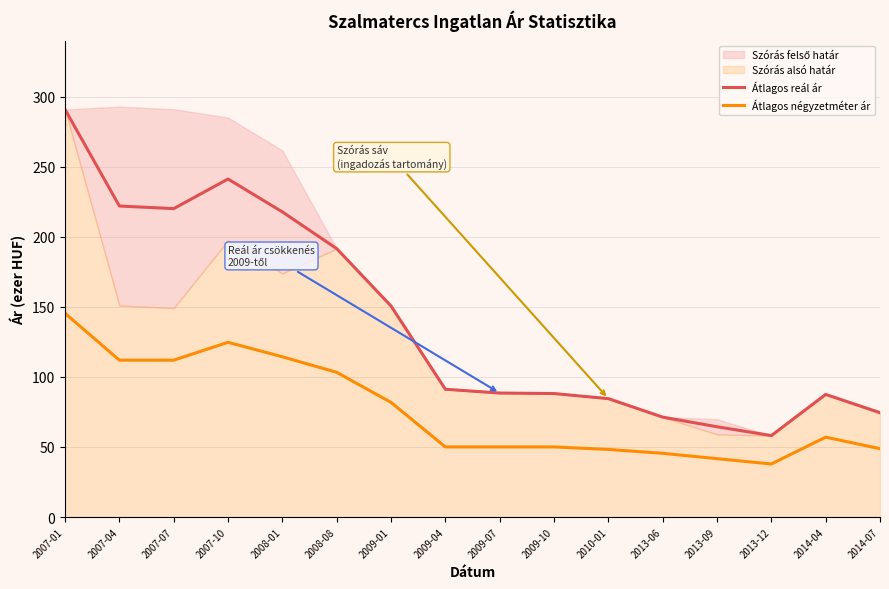

Reading left to right, what are all the values shown in this chart?

Átlagos reál ár: 290.8	221.9	220.0	241.2	217.7	191.5	150.6	91.2	88.5	88.1	84.5	71.3	64.4	58.1	87.5	74.5
Átlagos négyzetméter ár: 145.3	111.9	111.9	124.7	114.3	103.2	81.8	50.0	50.0	50.0	48.2	45.5	41.6	37.8	57.0	48.8